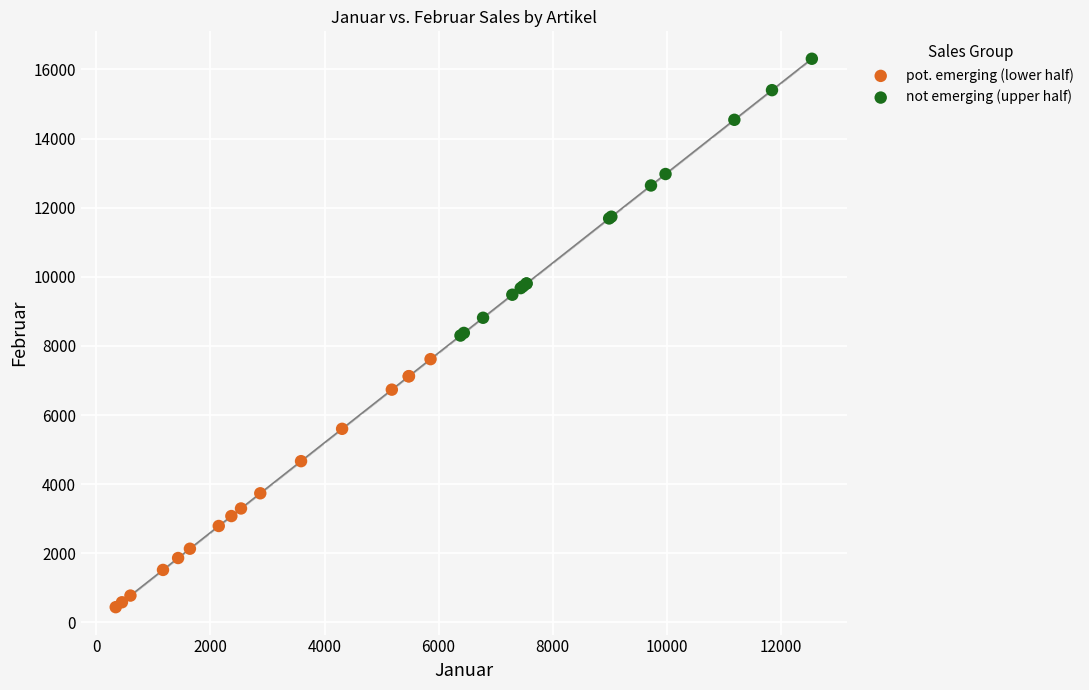

Which series contains the highest Y value?

not emerging (upper half)